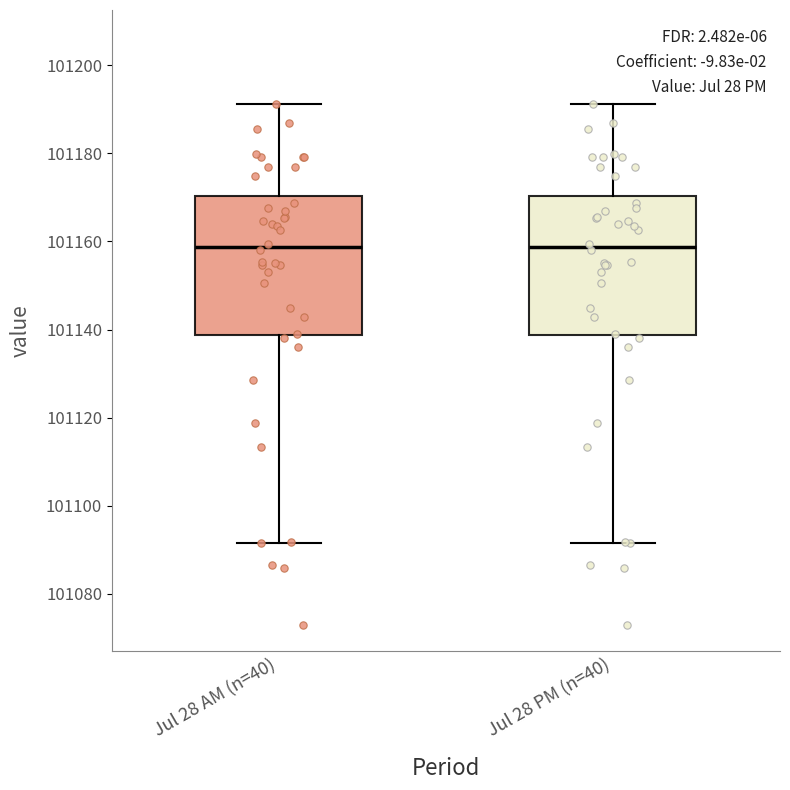

Where is the upper edge of the box for Jul 28 AM (n=40) on the y-axis? The values are not printed on the chart, so give them approximately, as read against the axis.

101170